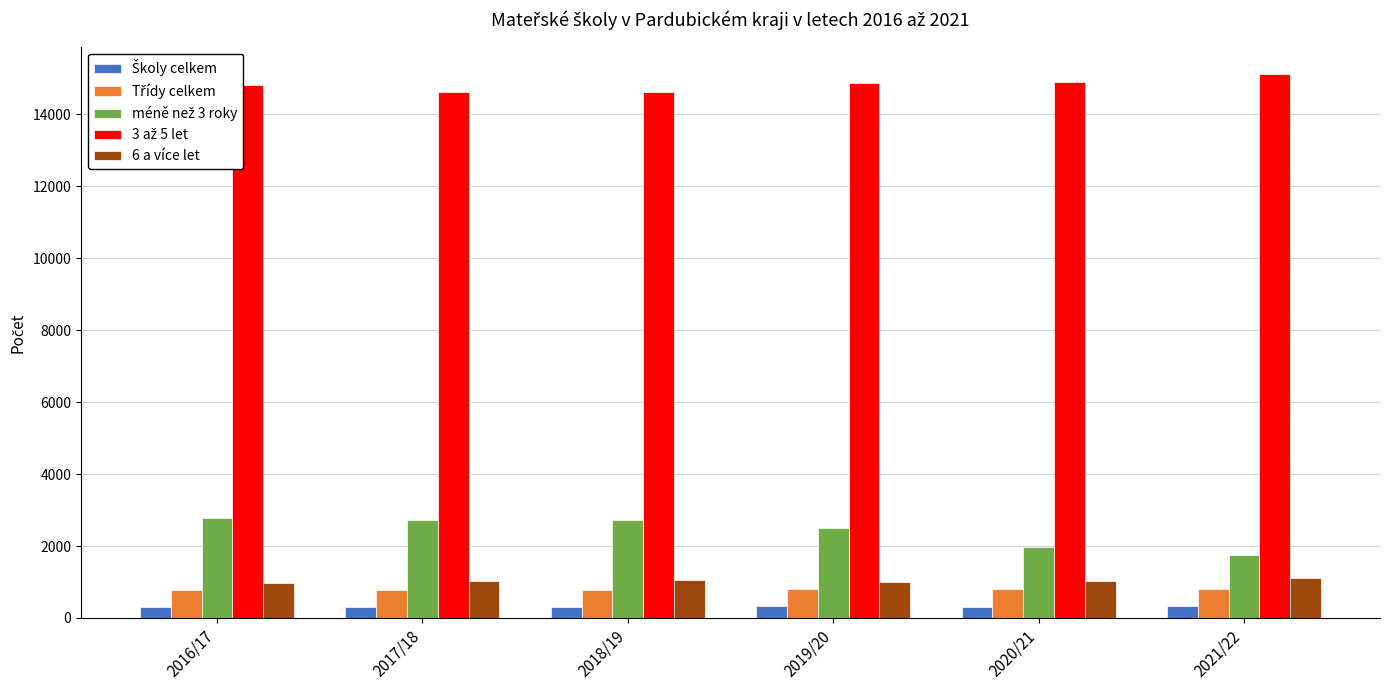

What is the greatest value displayed?

15127